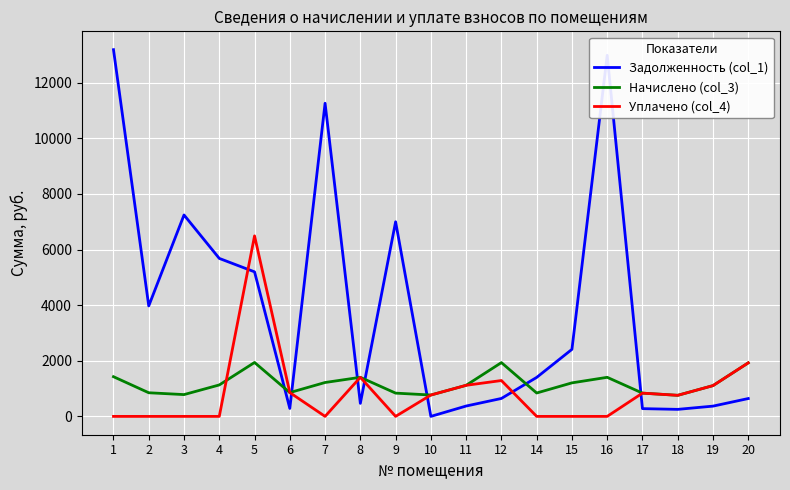

What is the total value across all series at 3?

8028.5